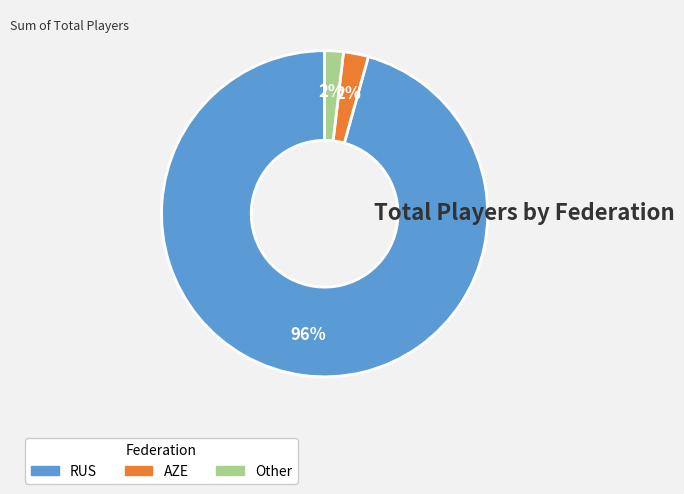

Count the number of slices in the pie.

3